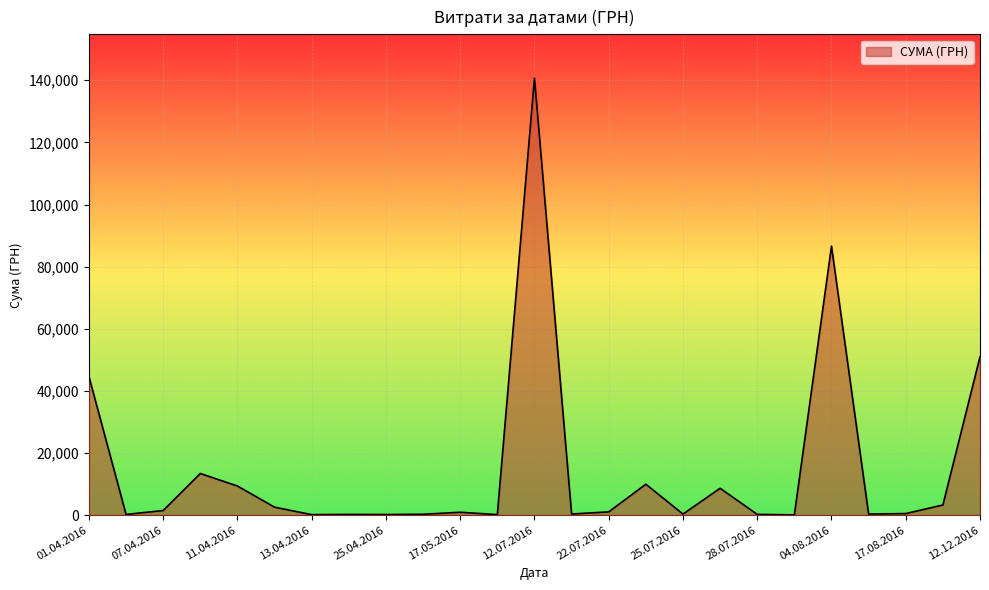

What is the greatest value displayed?

140706.2